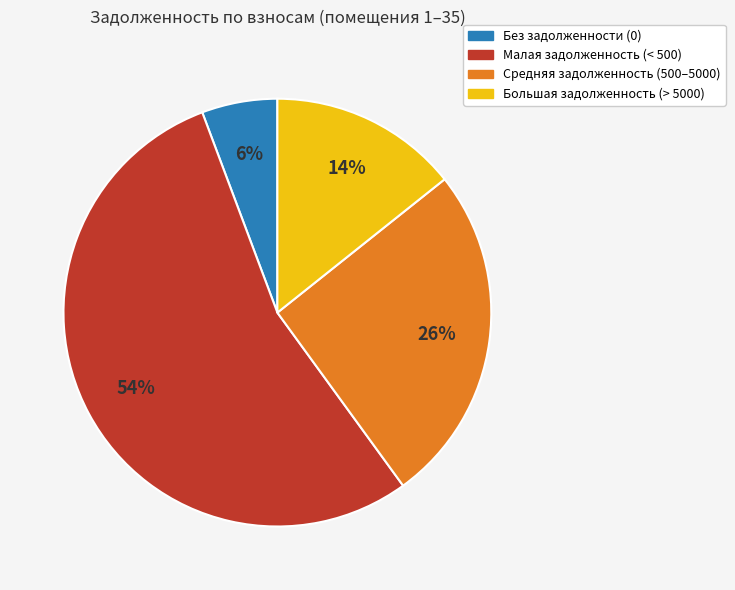

Is there any slice that represents more than half of the pie?

Yes